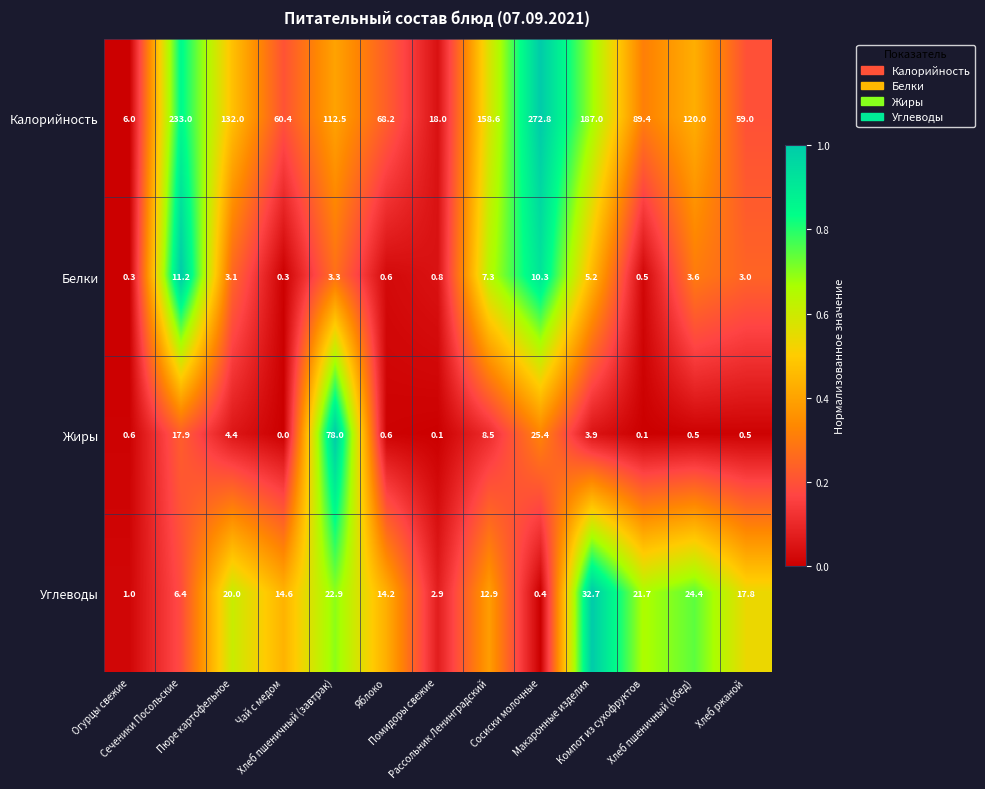

Count the number of categories in the chart.

13